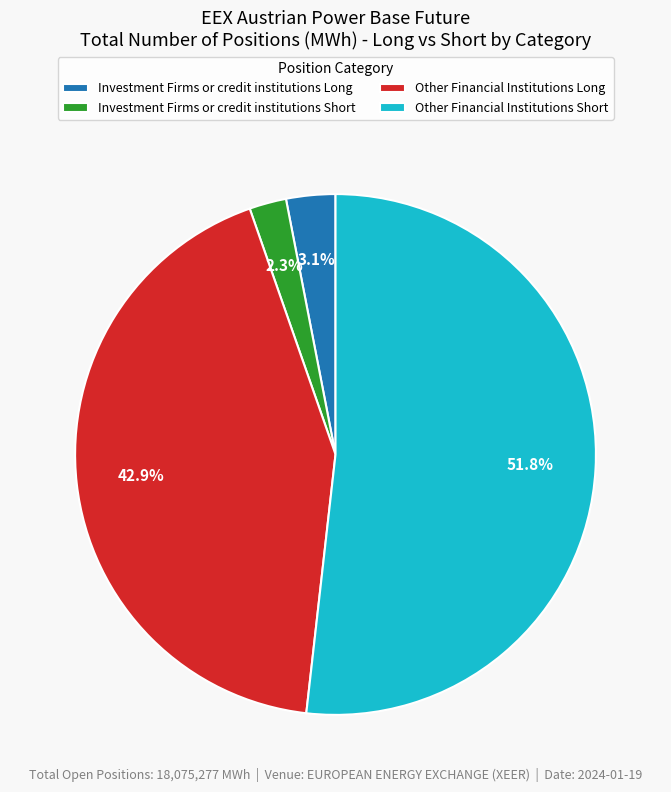

How many segments does this pie chart have?

4